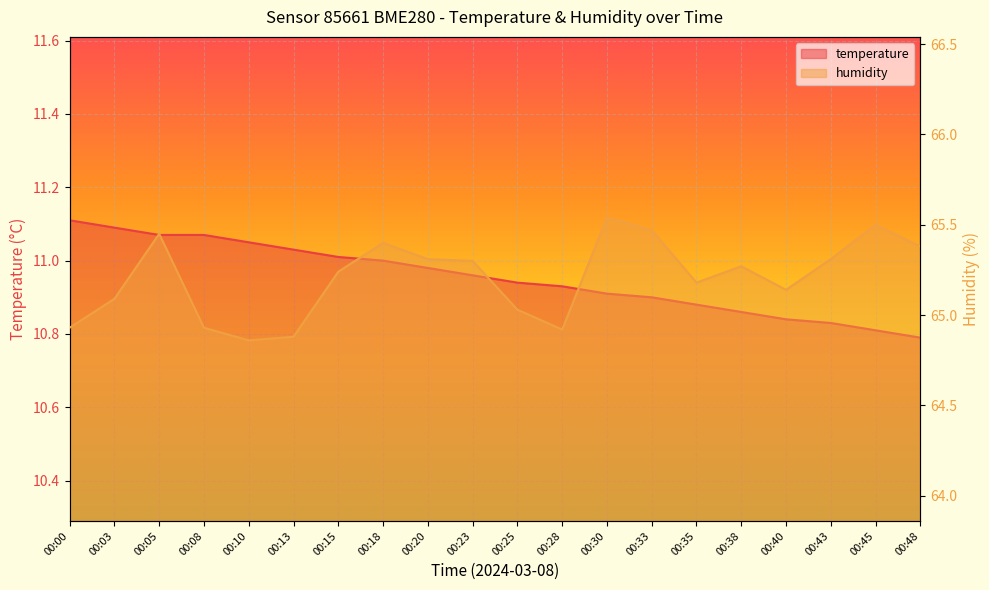

What is the difference between the second highest and minimum values in the temperature series?

0.3